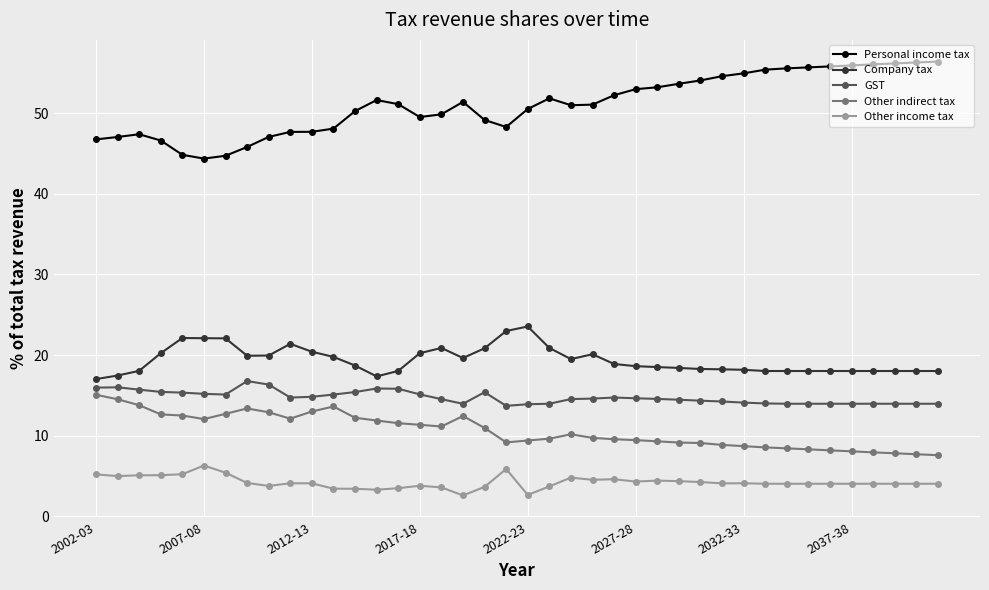

What is the difference between the second highest and second lowest values in the Personal income tax series?

11.6